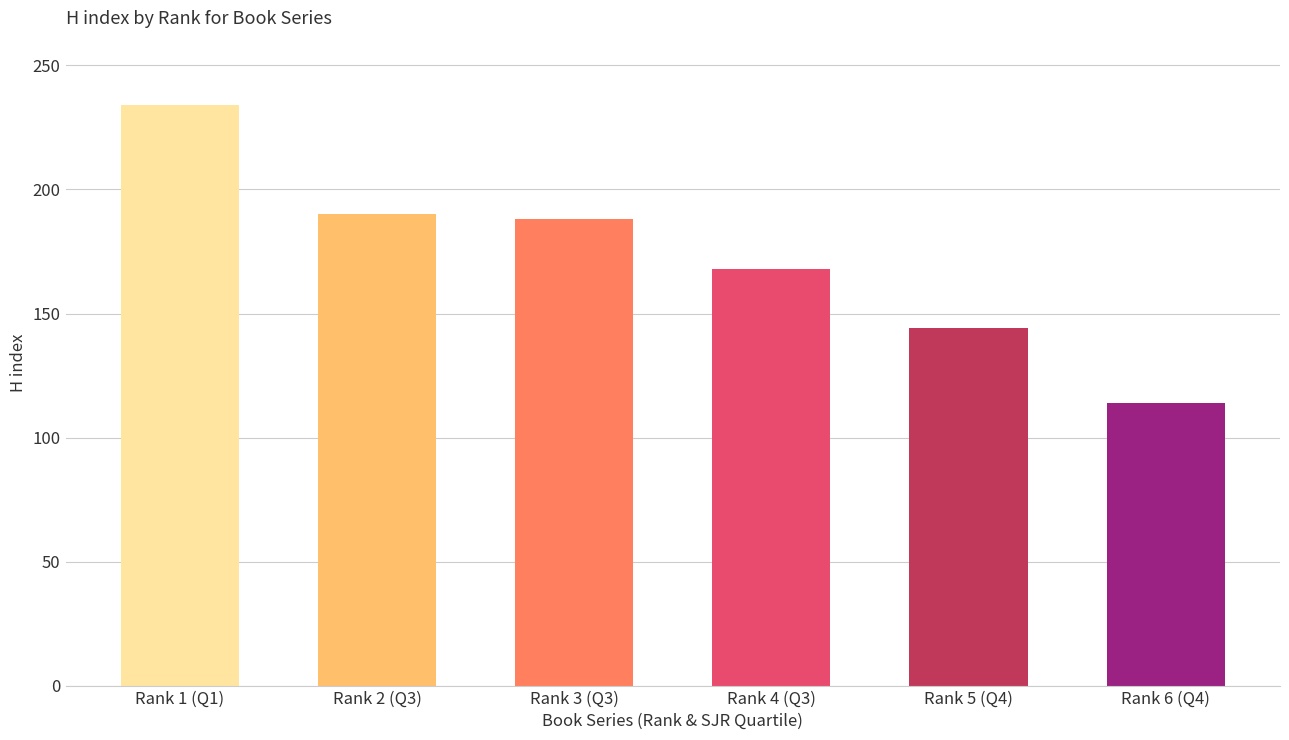

Does the chart contain stacked bars?

No